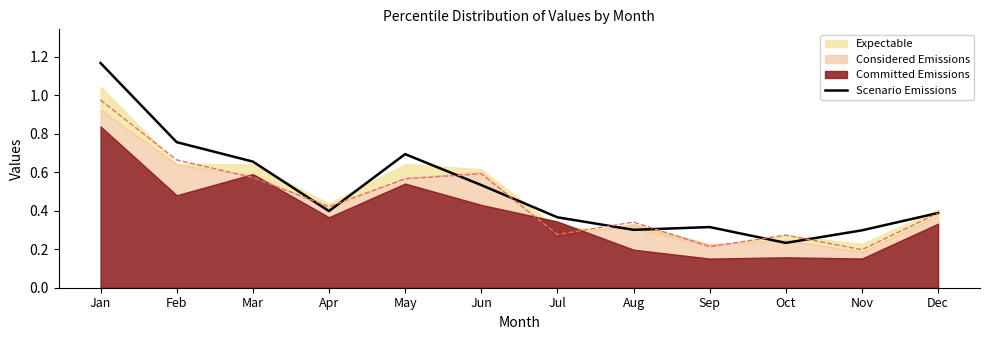

The chart shows a value of 0.1 at Oct. True or false?

False